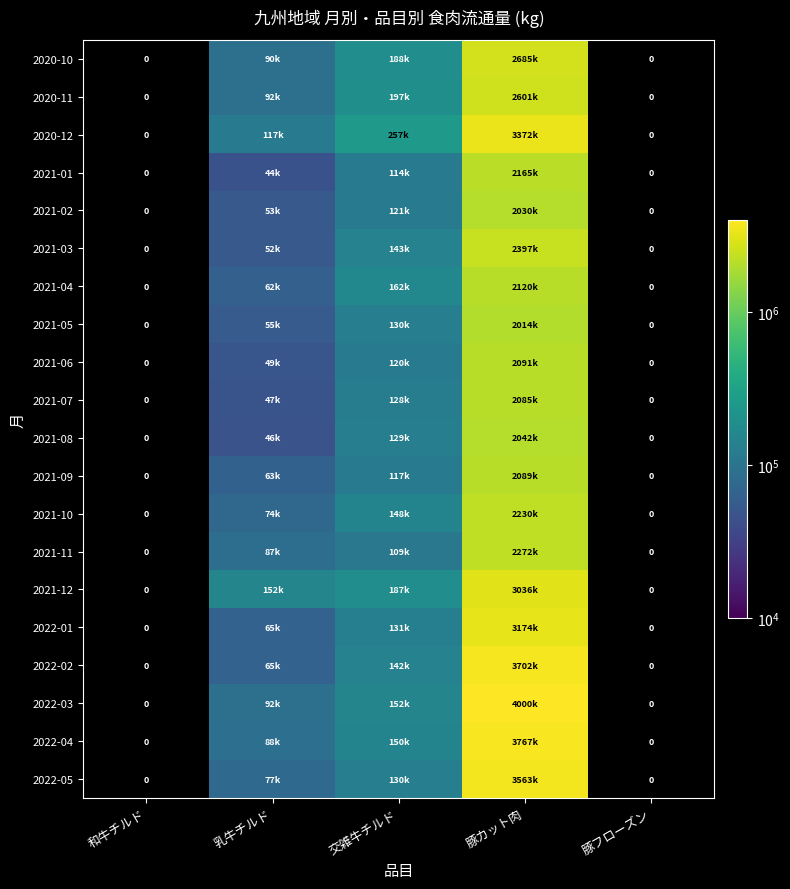

At which category is the sum across all series the highest?

豚カット肉